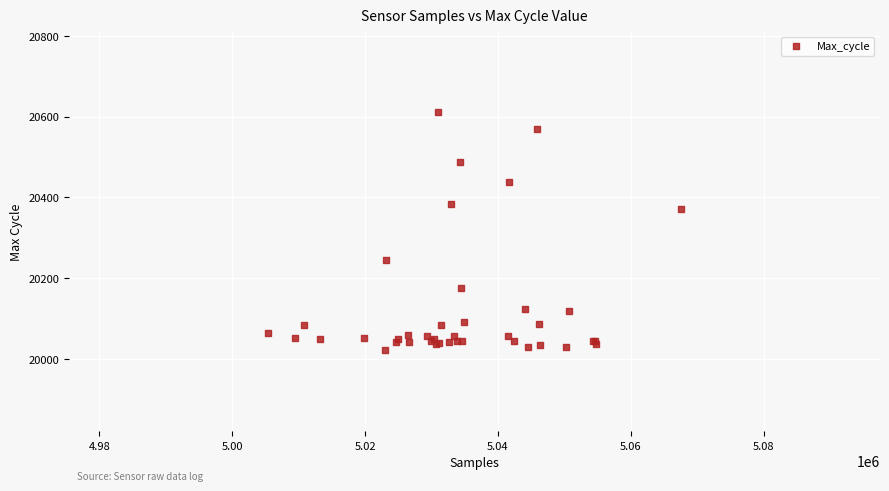

What Y value in the scatter plot is closest to 20316?

20370